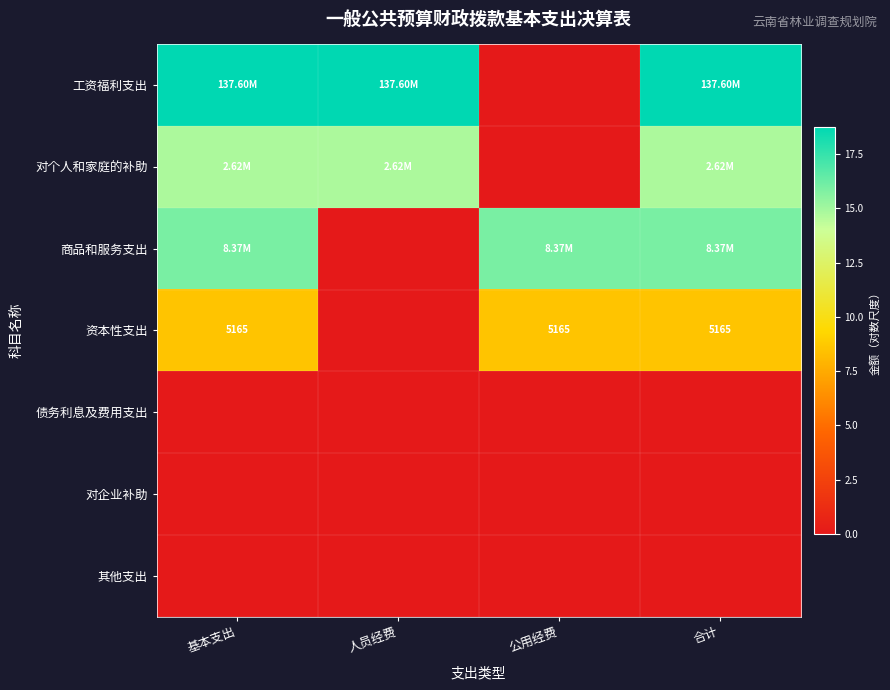

How many data points in 工资福利支出 are less than 18?

1